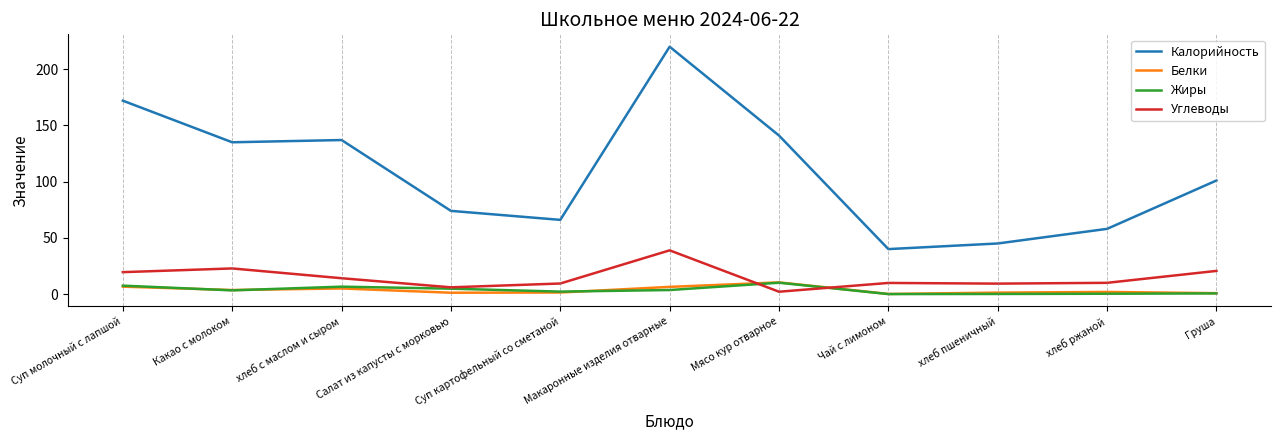

Which series has the largest range (max minus min)?

Калорийность